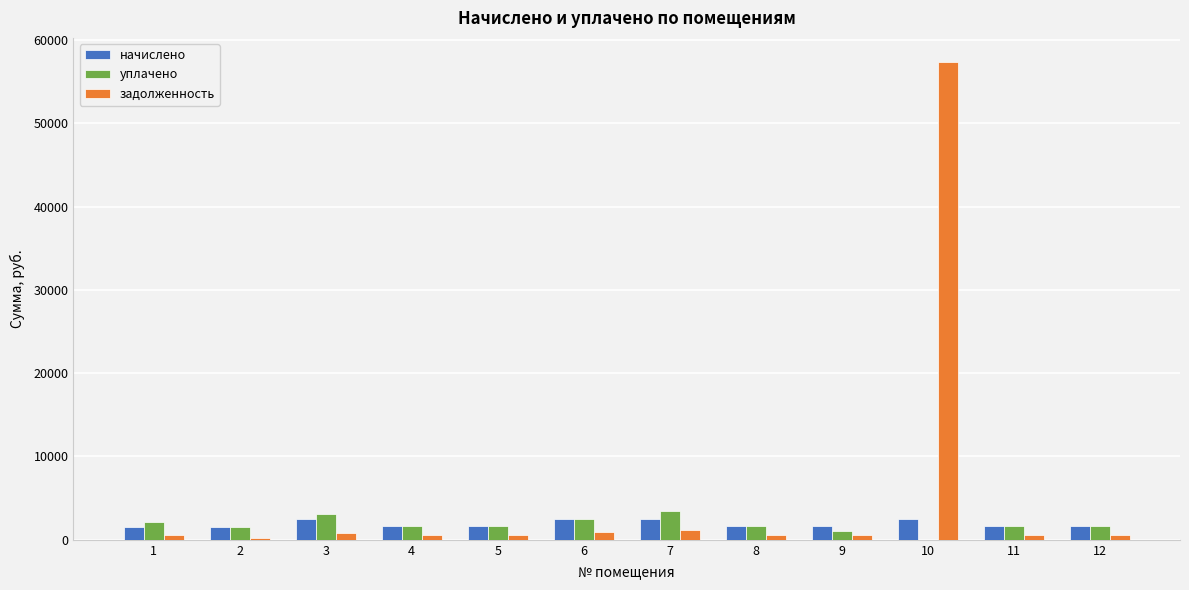

True or false: уплачено has a value of 3437.1 at 7.

True